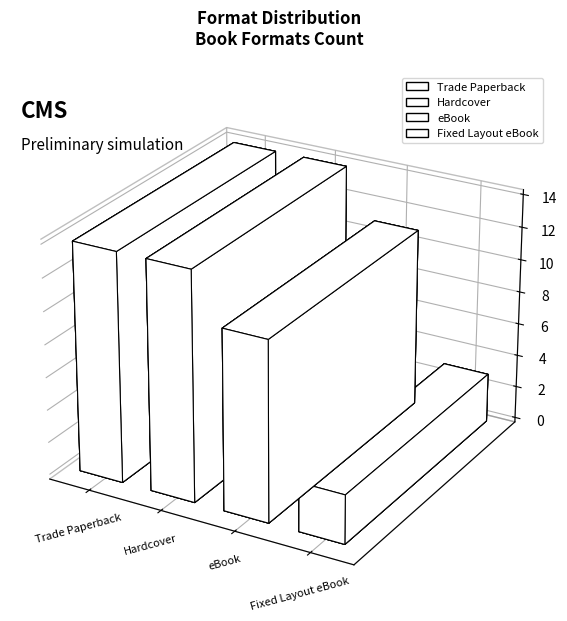

The Trade Paperback series shows 3 at eBook. True or false?

True